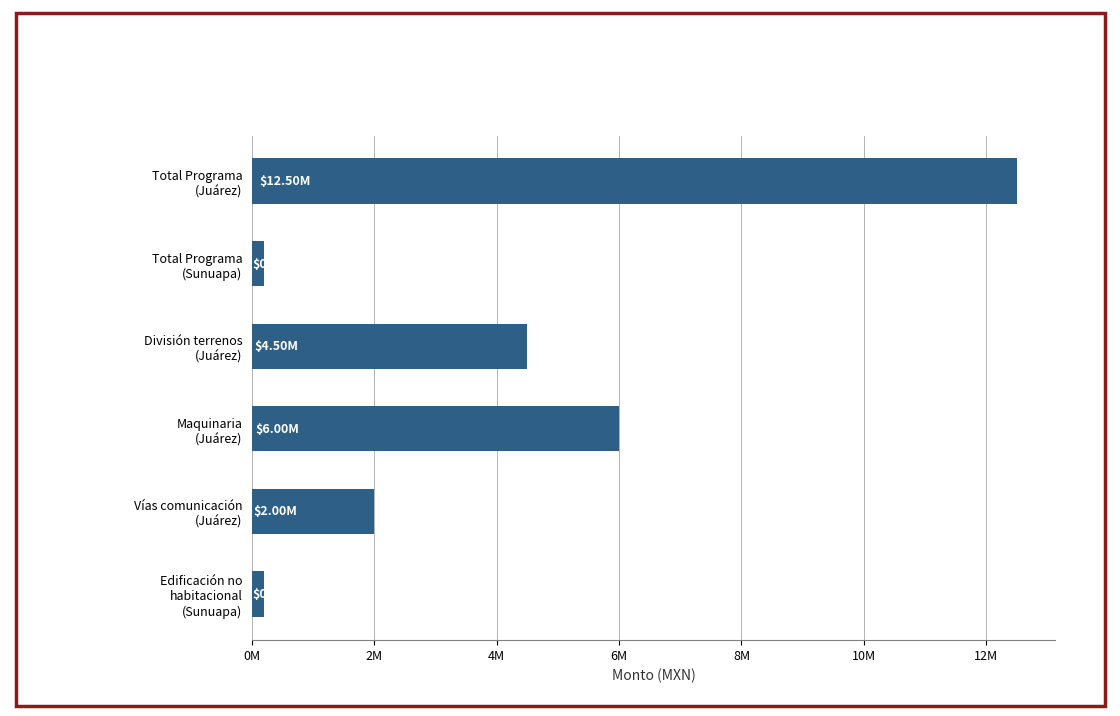

At which label is the value closest to 6345207?

Maquinaria
(Juárez)